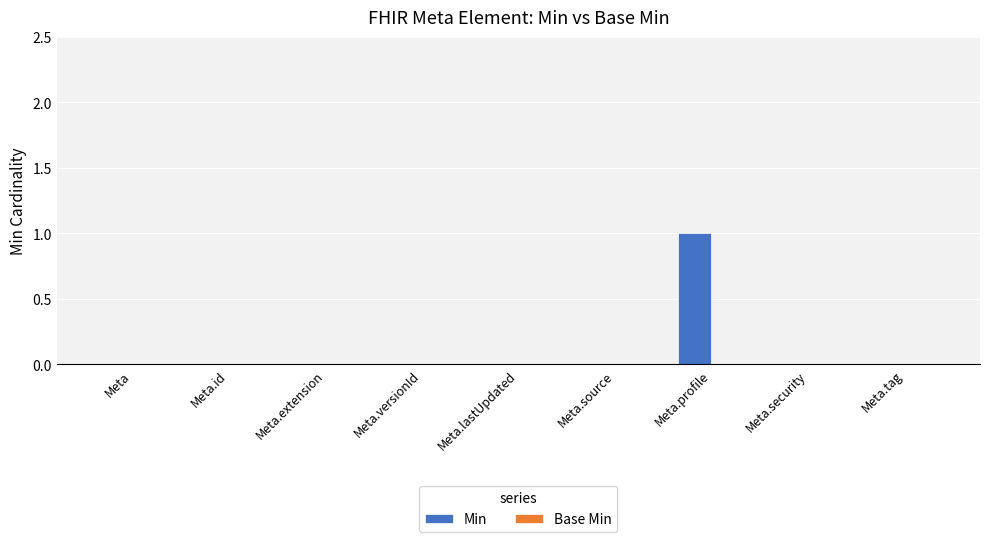

True or false: the data shows 0 at Meta.source.

True